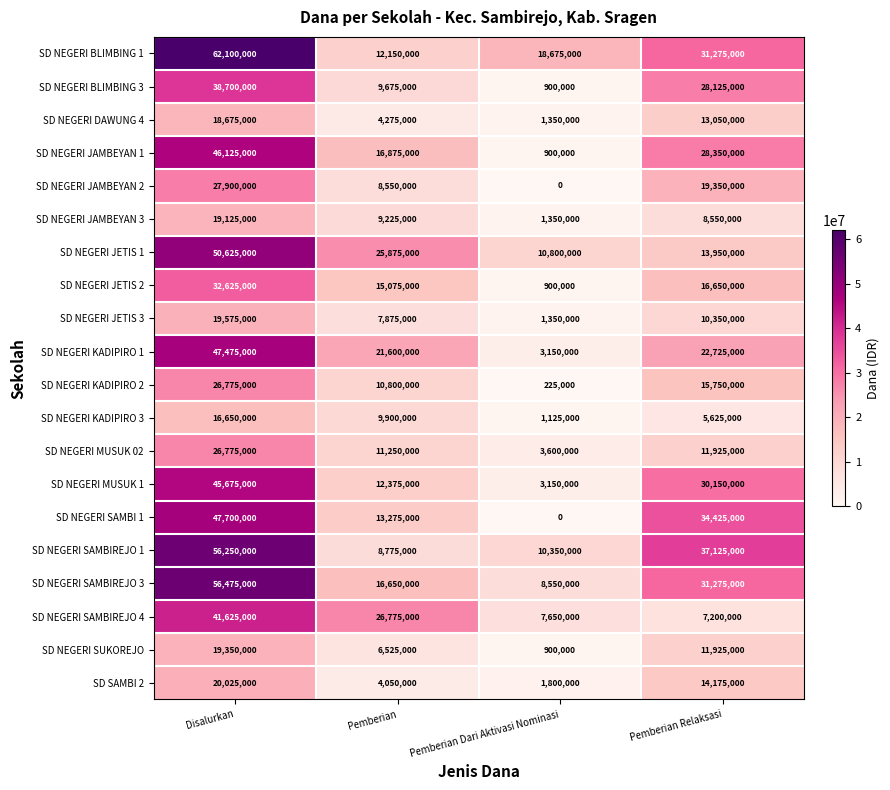

The value of SD SAMBI 2 at Disalurkan is 11538029. True or false?

False